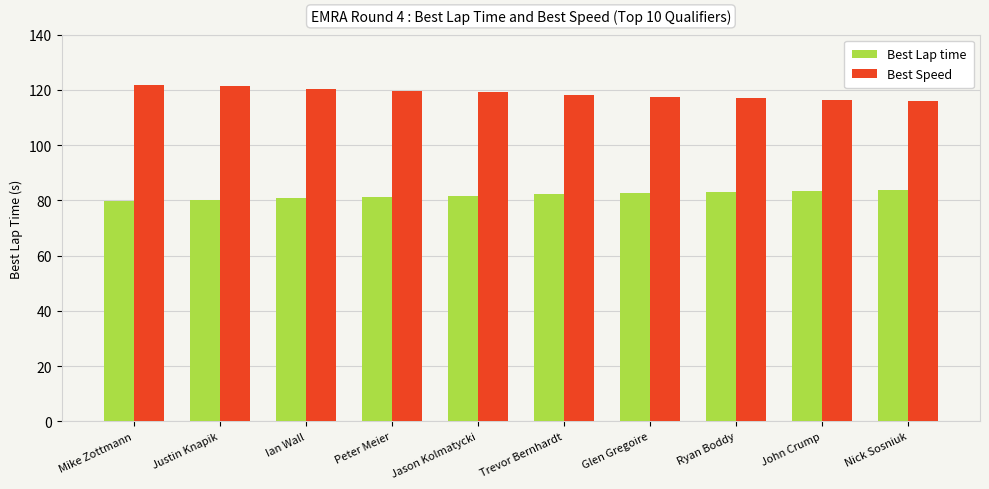

What is the sum of the Best Lap time values at Ian Wall and Peter Meier?

162.2